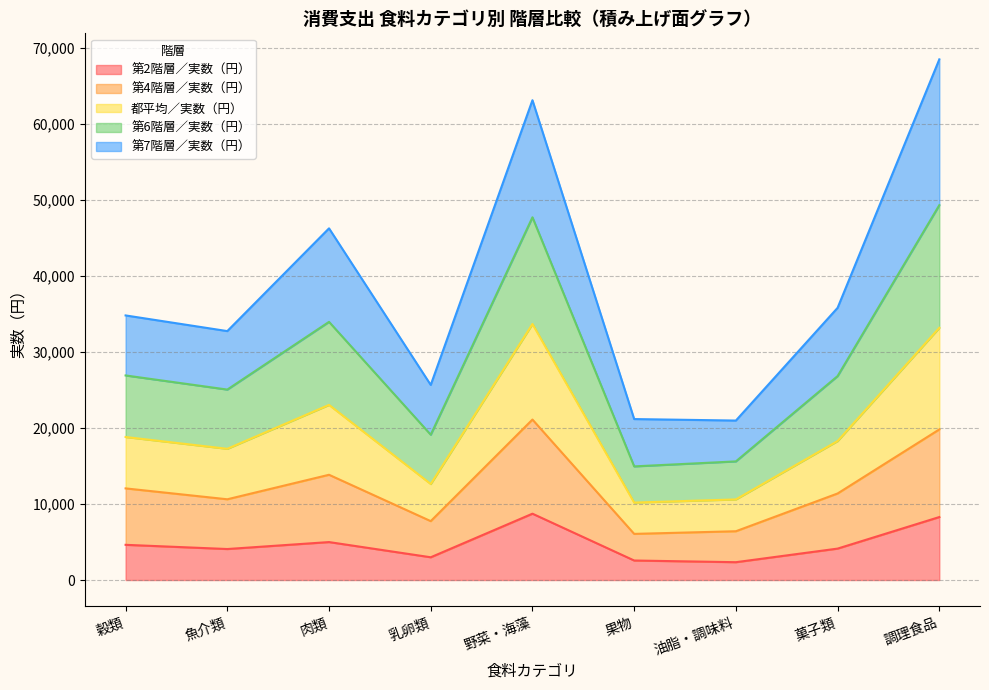

What is the total value across all series at 果物?

21161